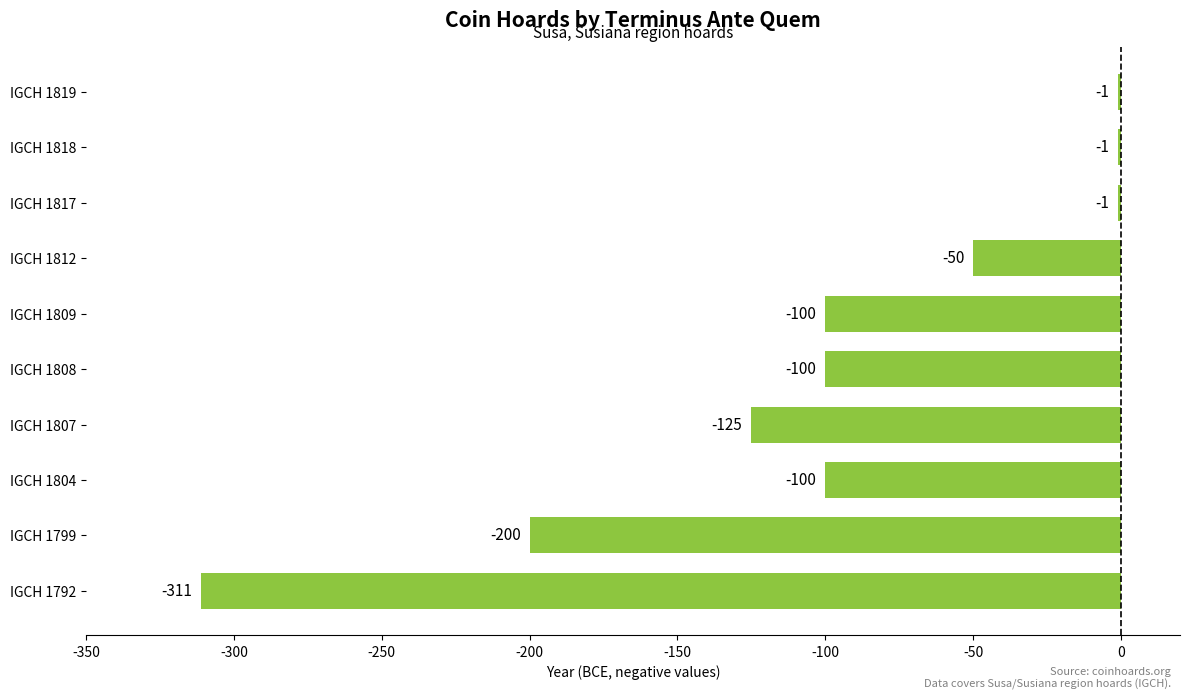

The chart shows a value of -37 at IGCH 1808. True or false?

False